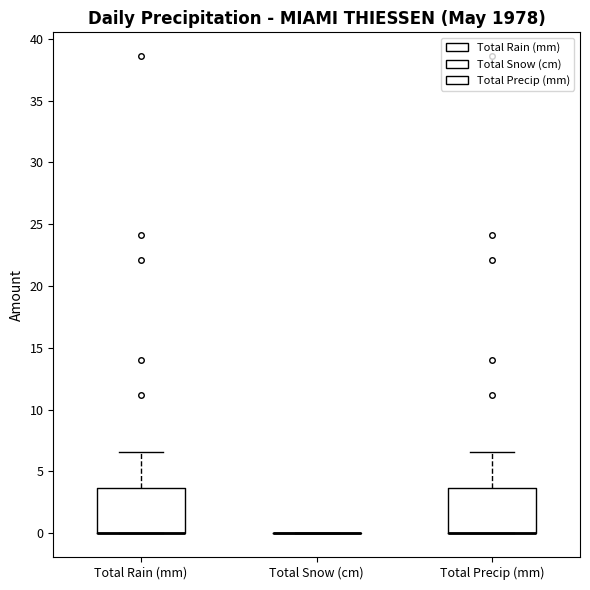

Reading left to right, transcribe this box plot: for each box, give where its median line is, the range the box spans, and where its two whiskers end, as read against the y-axis. The values are not printed on the chart, so give them approximately, as read against the axis.

Total Rain (mm): median 0.0 (drawn on the box's lower edge), box 0.0 to 3.5, whiskers 0.0 to 6.5
Total Snow (cm): box collapsed to a line at 0.0, whiskers 0.0 to 0.0
Total Precip (mm): median 0.0 (drawn on the box's lower edge), box 0.0 to 3.5, whiskers 0.0 to 6.5